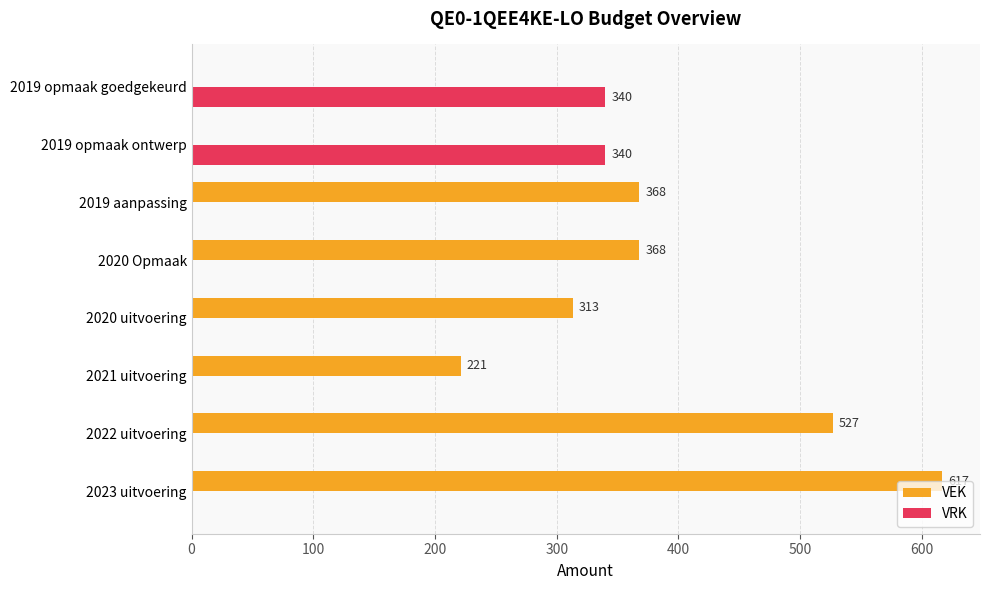

Which series changed the most between 2022 uitvoering and 2019 opmaak goedgekeurd?

VEK